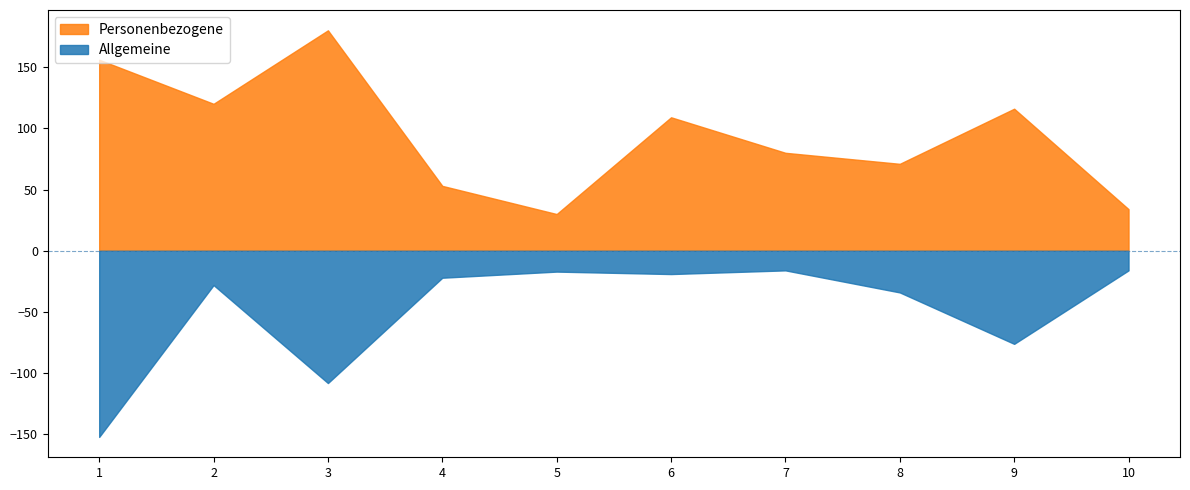

Does the chart have visible grid lines?

No